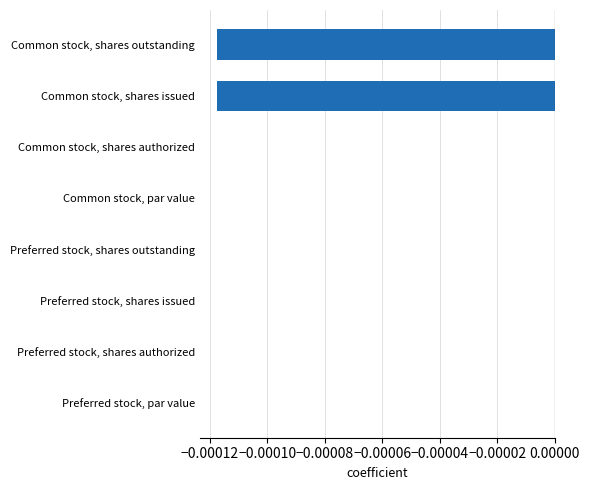

The chart shows a value of 0.0 at Common stock, shares authorized. True or false?

True